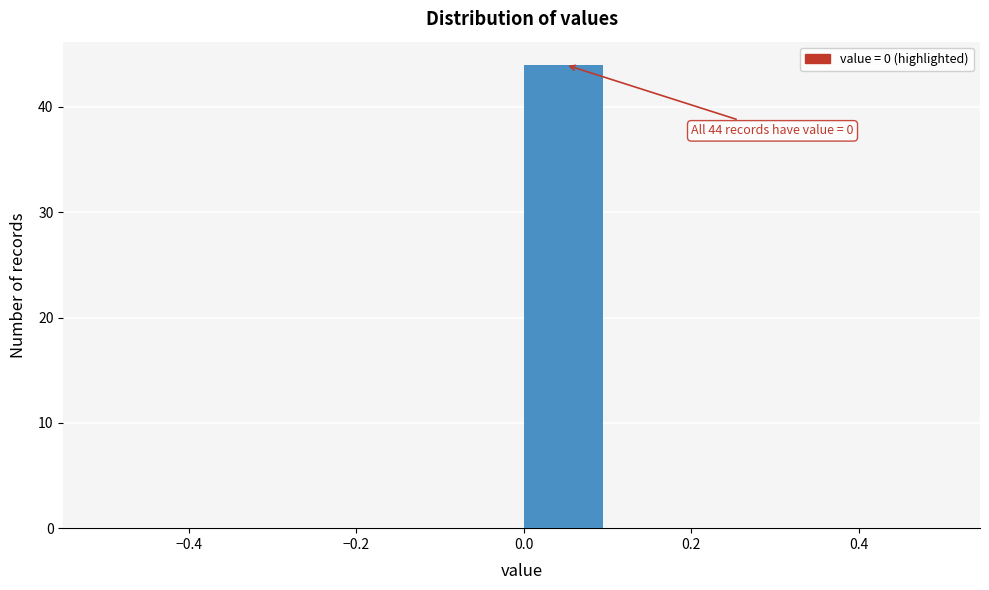

Over which range of the x-axis is the bar tallest?

0.0 to 0.1